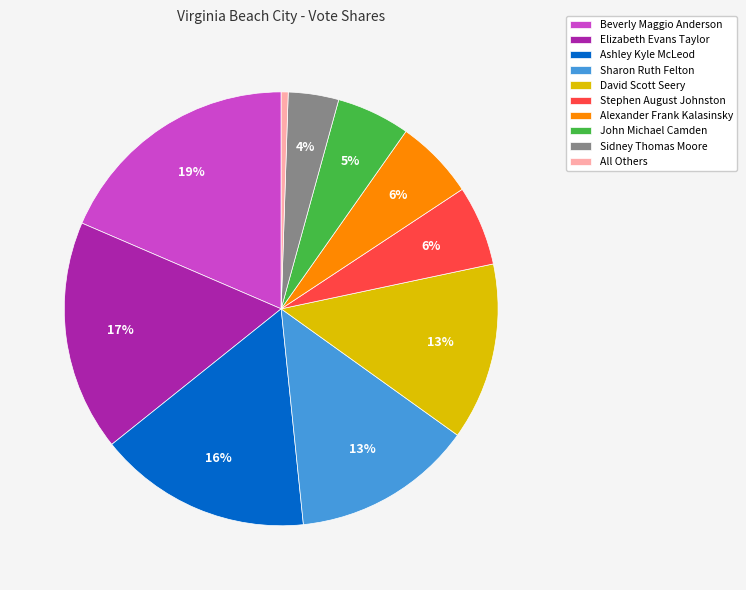

What percentage is the Sharon Ruth Felton slice, to the nearest percent?

13%